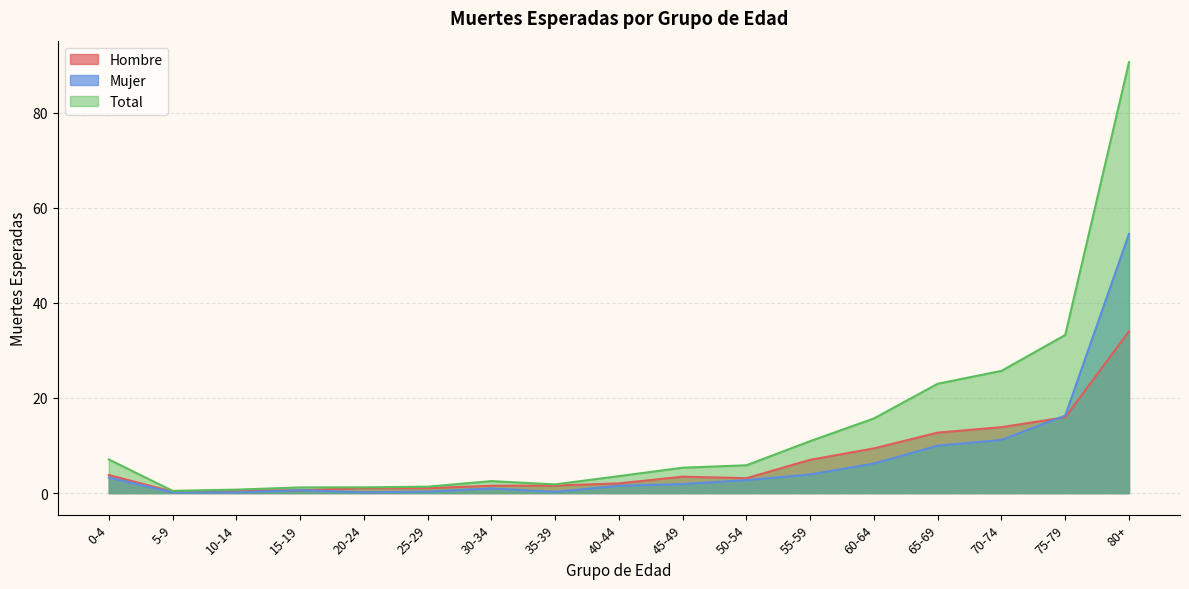

What is the sum of the Mujer values at 60-64 and 15-19?

6.8